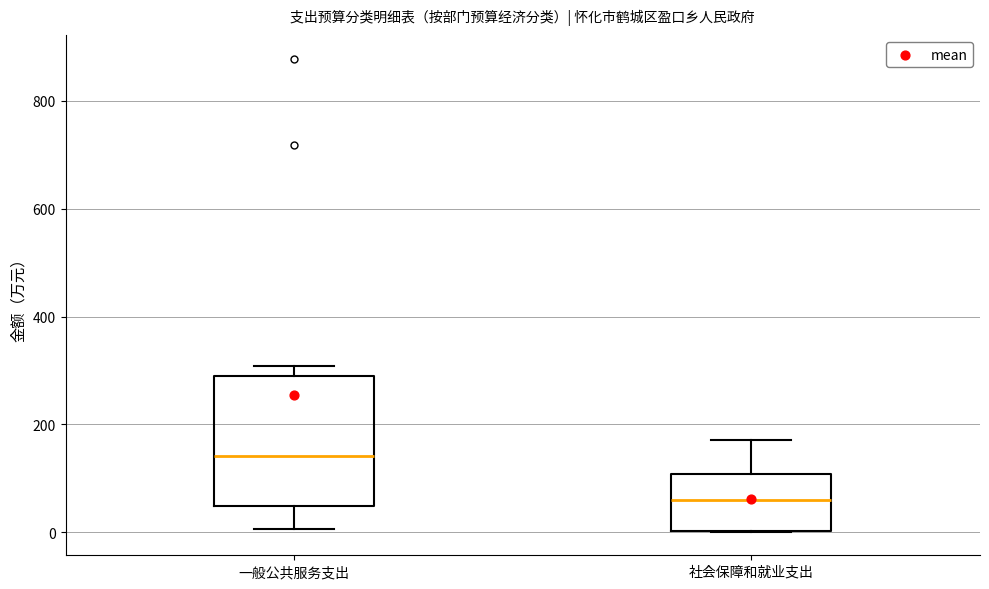

Where does the lower whisker of the box for 一般公共服务支出 end on the y-axis? The values are not printed on the chart, so give them approximately, as read against the axis.

0